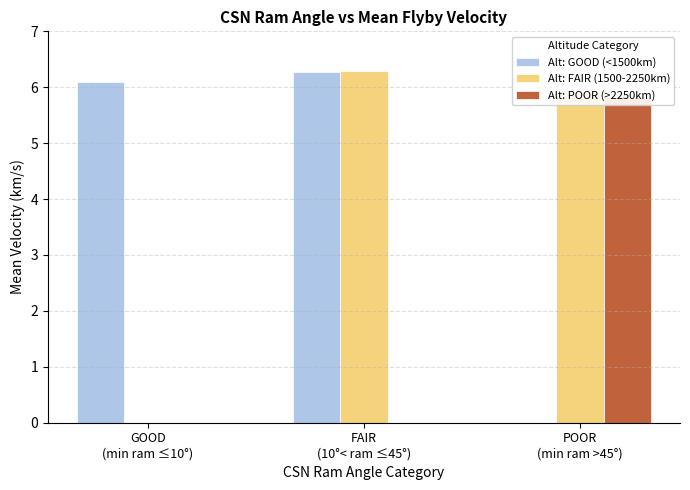

Rank the series at POOR
(min ram >45°) from lowest to highest value.

Alt: GOOD (<1500km), Alt: POOR (>2250km), Alt: FAIR (1500-2250km)